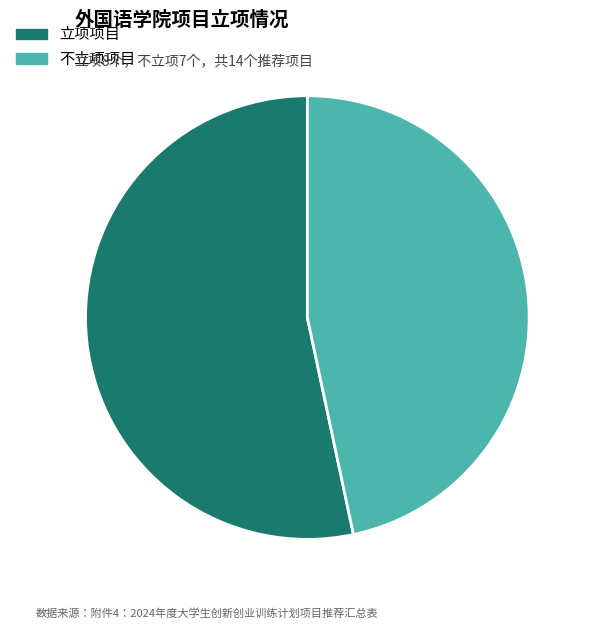

Is it true that 立项项目 is 53% of the pie?

True